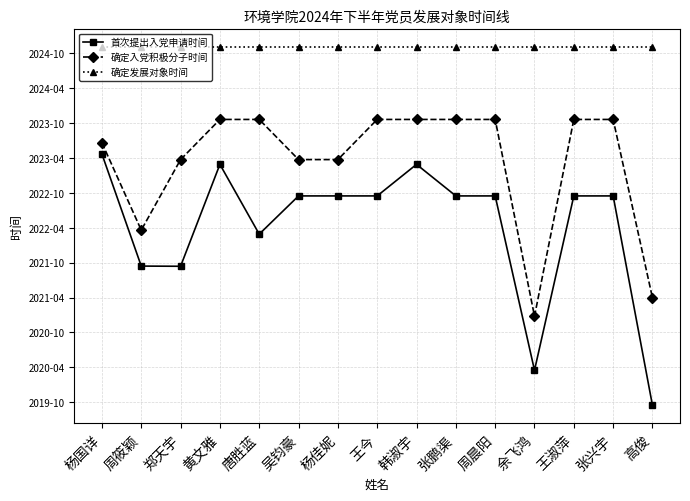

At which category is the sum across all series the highest?

黄文雅